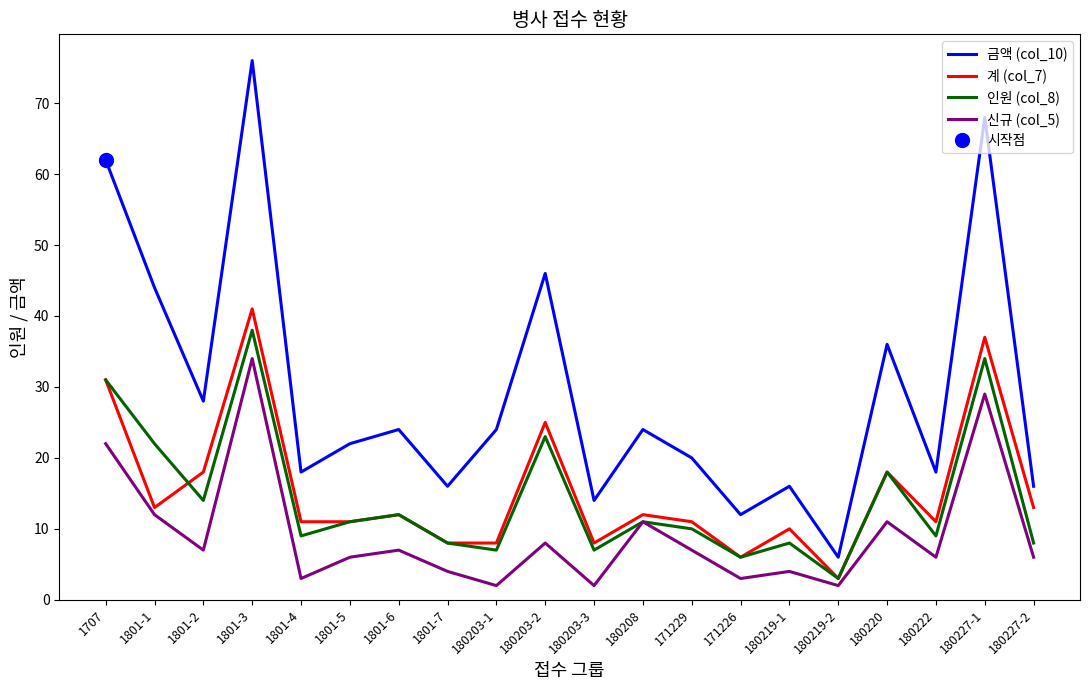

What is the label of the 15th point from the right?

1801-5